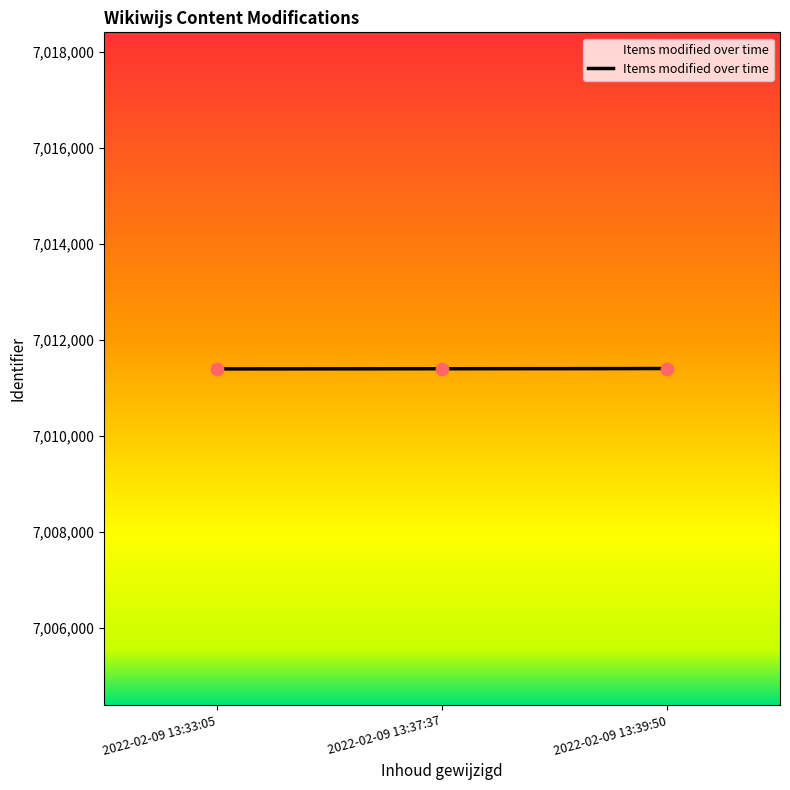

What is the change in value from 2022-02-09 13:37:37 to 2022-02-09 13:39:50?

+6